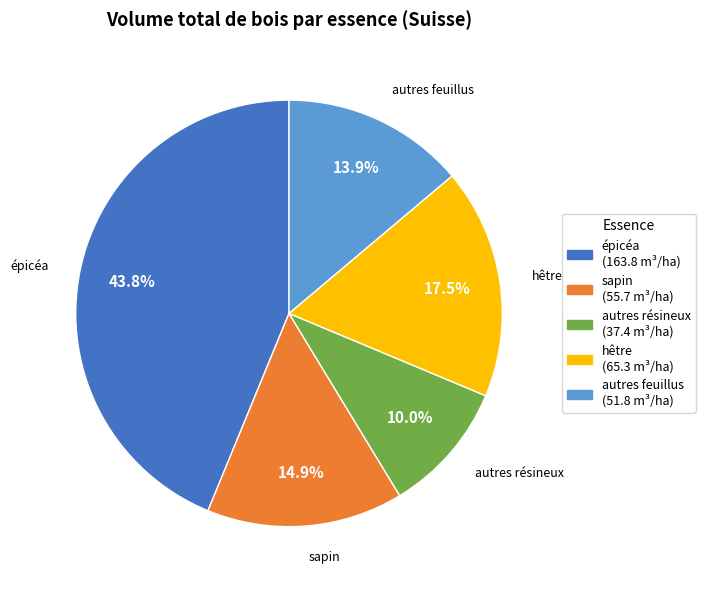

To the nearest percent, what portion does autres feuillus represent?

14%